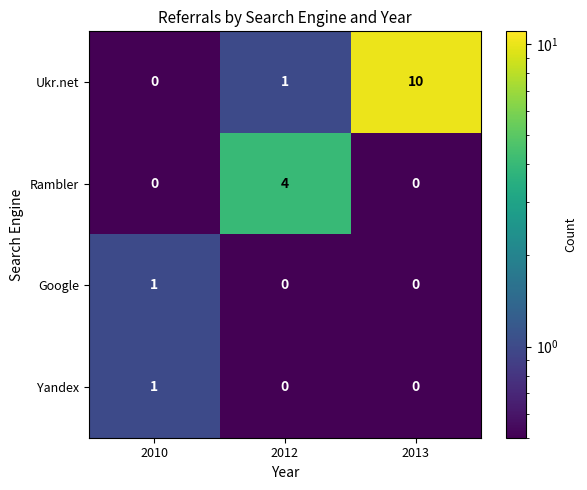

How many Rambler values are between 0 and 4?

3